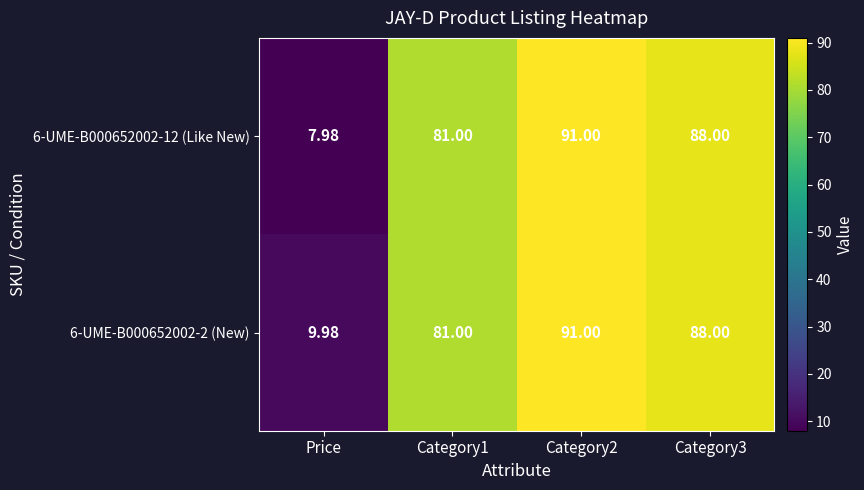

Which category has the lowest value in the 6-UME-B000652002-2 (New) series?

Price